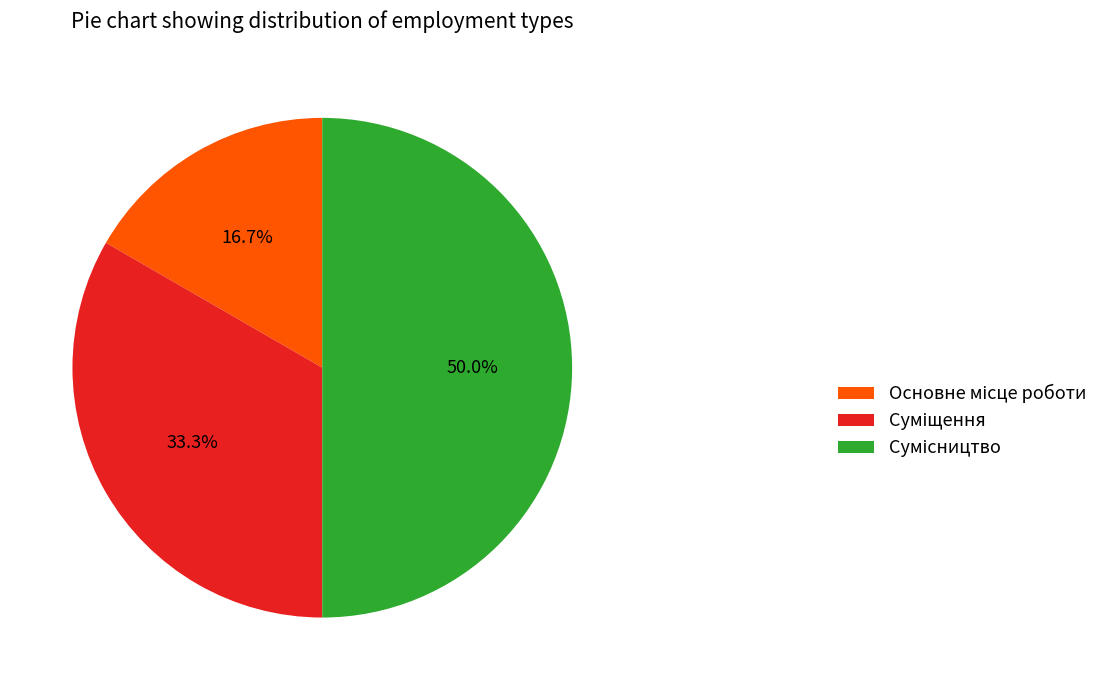

What is the total percentage of Суміщення and Основне місце роботи?

50.0%